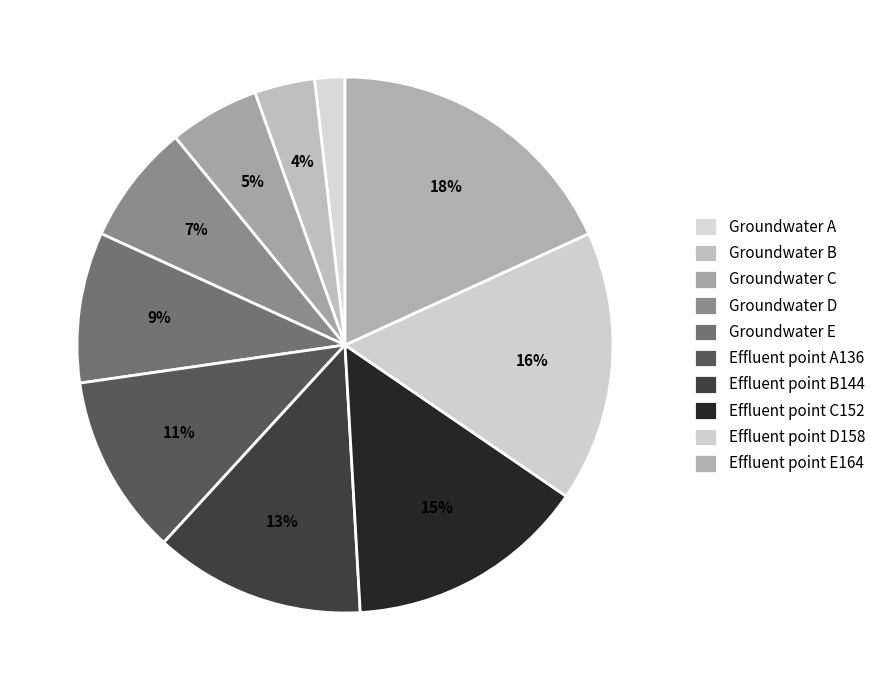

How many slices are in this pie chart?

10